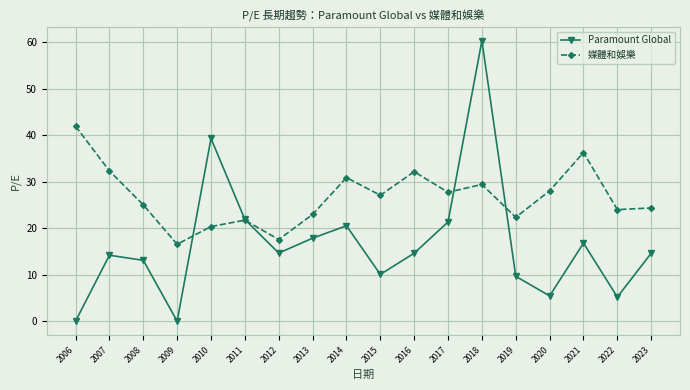

What is the average value of the 媒體和娛樂 series?

26.7